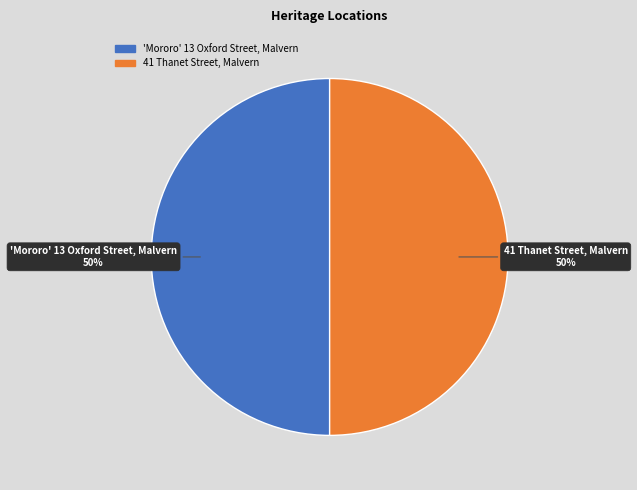

What percentage is the 41 Thanet Street, Malvern slice, to the nearest percent?

50%